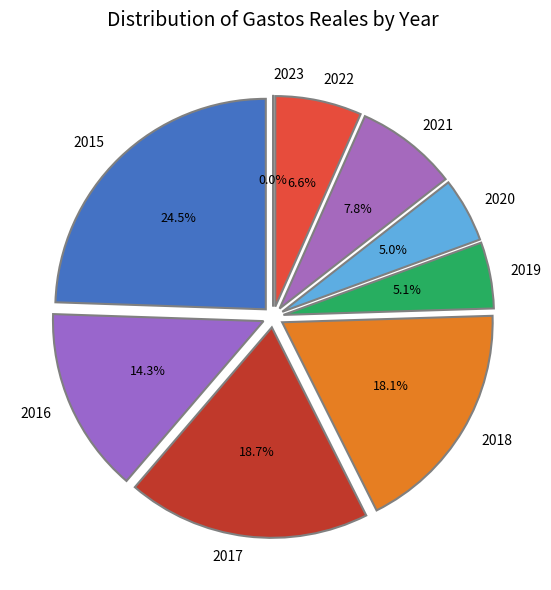

What is the largest slice in the pie chart?

2015